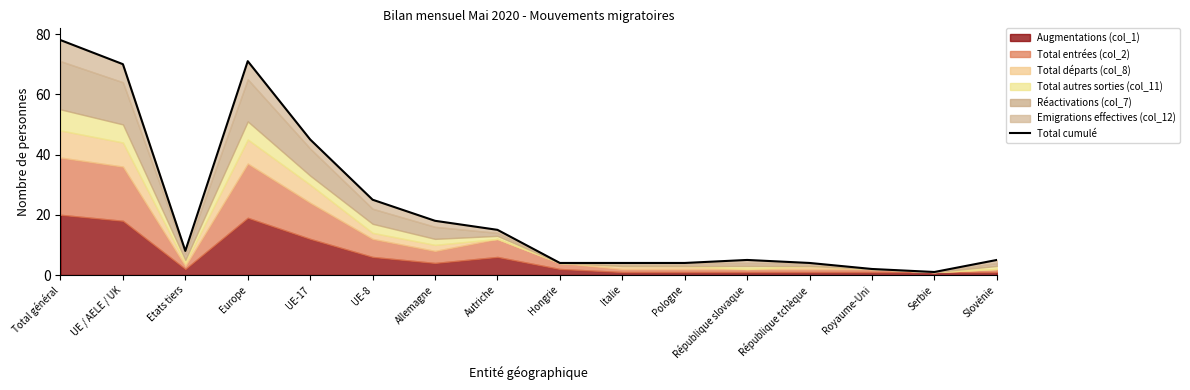

How many values exceed 8?

7